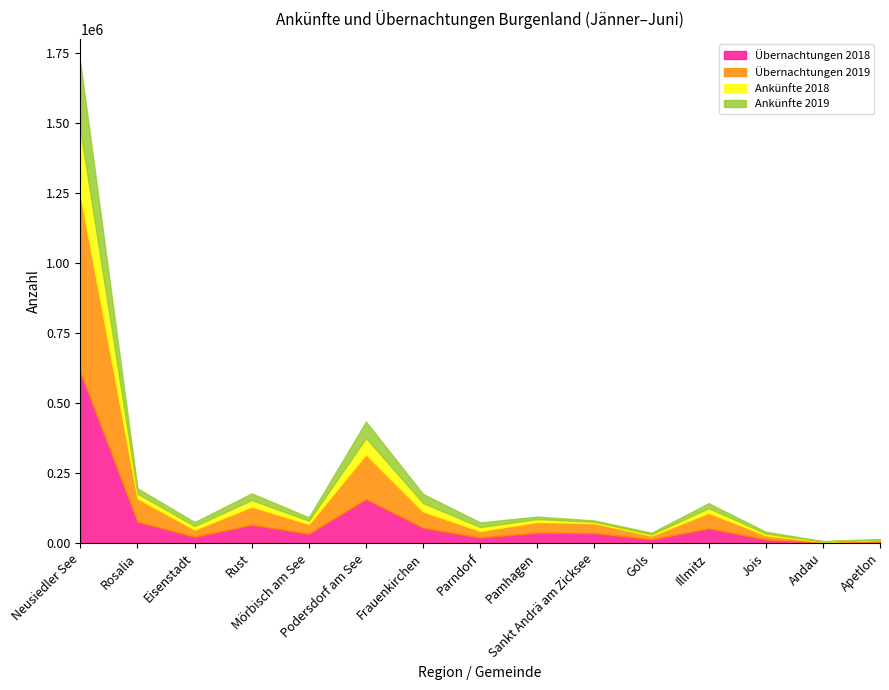

Which series has the widest spread of values?

Übernachtungen 2019